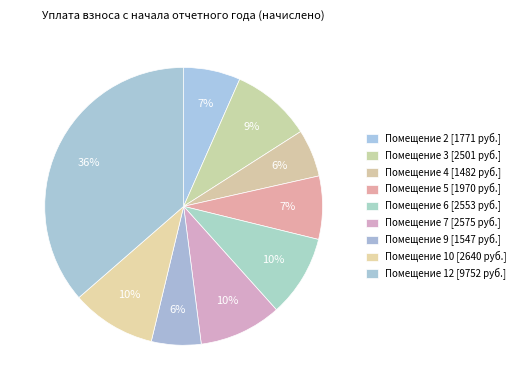

What is the largest slice in the pie chart?

12